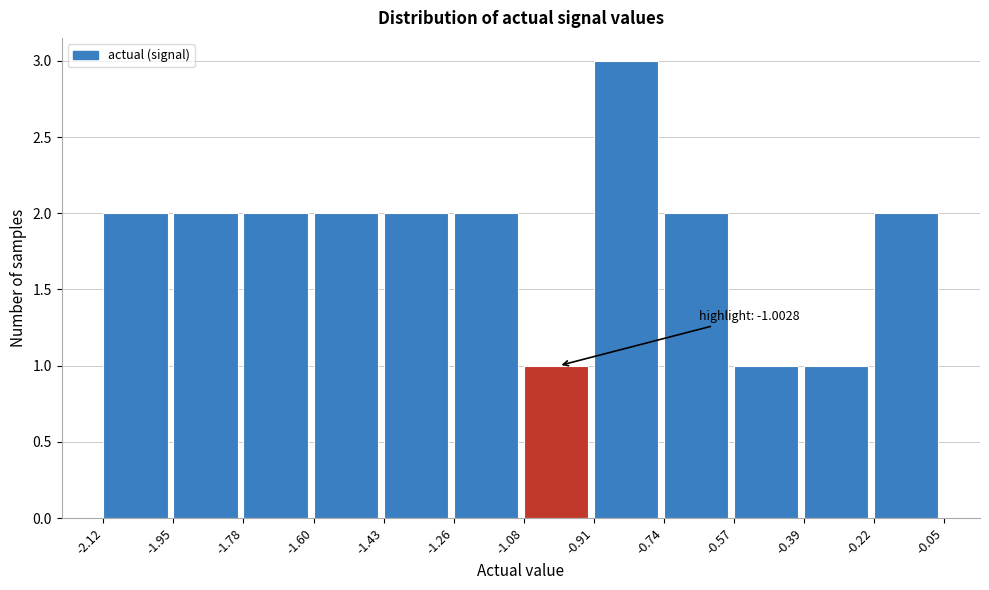

Which range on the x-axis has the tallest bar?

-0.91 to -0.74